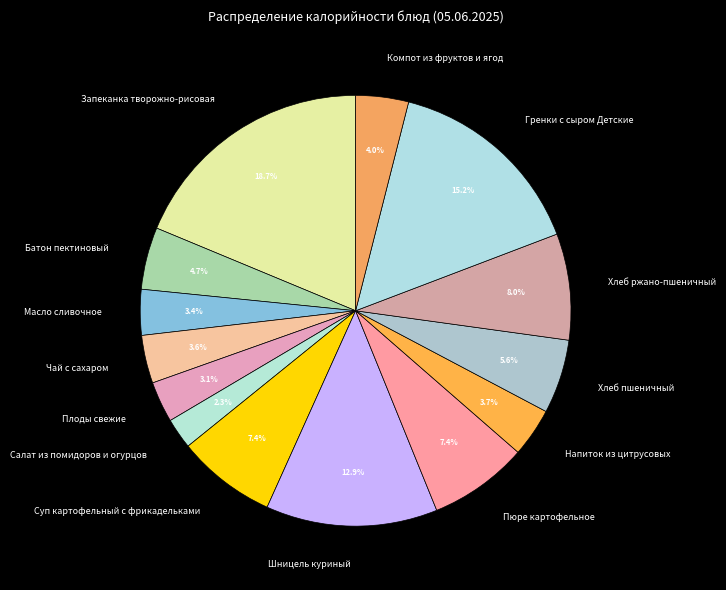

To the nearest percent, what is the combined percentage of Хлеб ржано-пшеничный and Шницель куриный?

21%